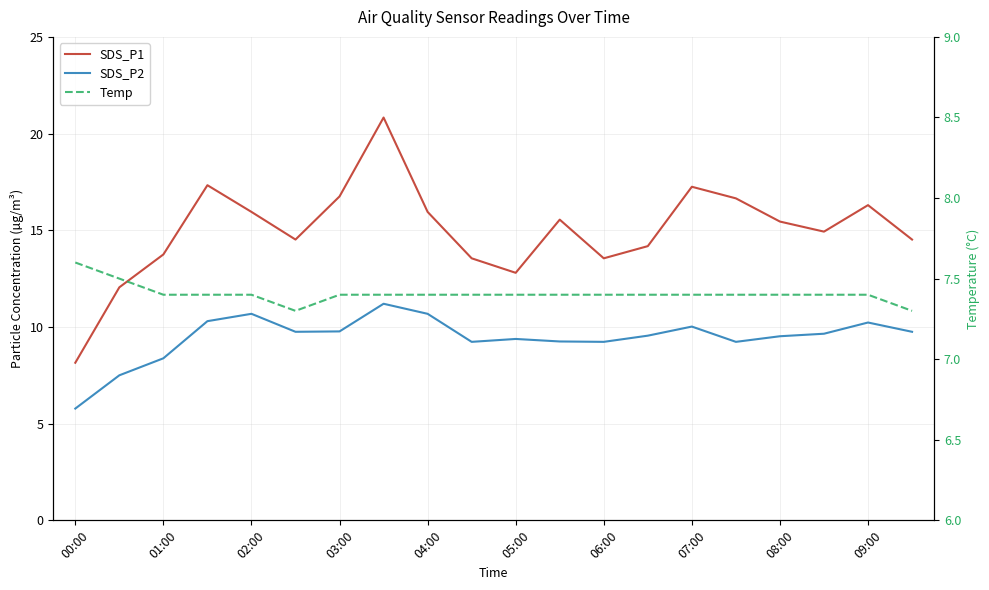

Which label corresponds to the smallest value in the chart?

00:00